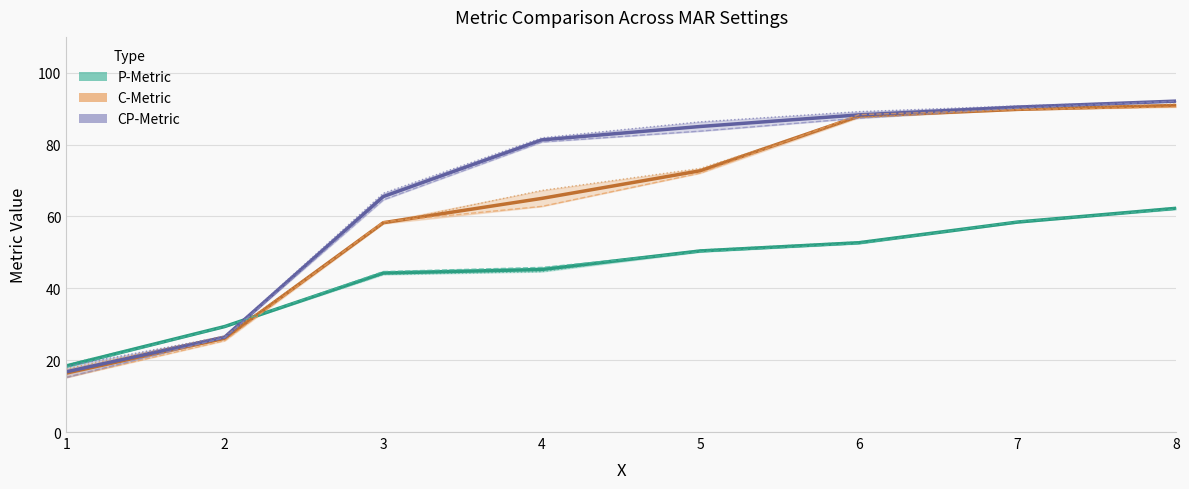

Reading right to left, list all the values displayed in this chart.

P-Metric MAR 1e-4: 8=62.0	7=58.6	6=52.5	5=50.2	4=45.8	3=44.7	2=29.3	1=18.1
C-Metric MAR 1e-4: 8=90.5	7=89.7	6=88.4	5=72.1	4=62.8	3=58.5	2=25.4	1=15.2
CP-Metric MAR 1e-4: 8=92.1	7=90.1	6=87.4	5=83.8	4=80.7	3=64.6	2=26.3	1=15.2
P-Metric MAR 1e-5: 8=62.5	7=58.3	6=52.9	5=50.7	4=44.7	3=43.9	2=29.4	1=18.7
C-Metric MAR 1e-5: 8=91.3	7=89.9	6=87.5	5=73.4	4=67.3	3=58.0	2=26.7	1=17.6
CP-Metric MAR 1e-5: 8=92.1	7=90.8	6=89.2	5=86.4	4=81.9	3=66.5	2=26.6	1=18.3